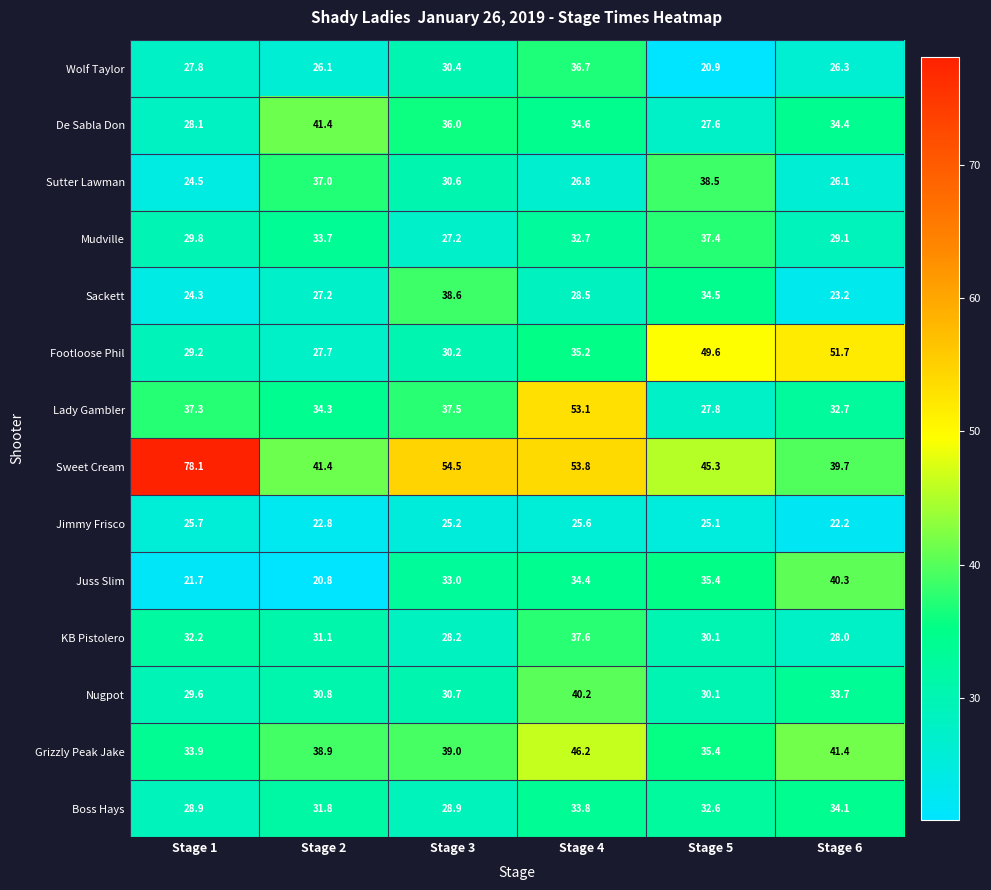

What is the spread (max minus min) of values at Stage 4?

28.2